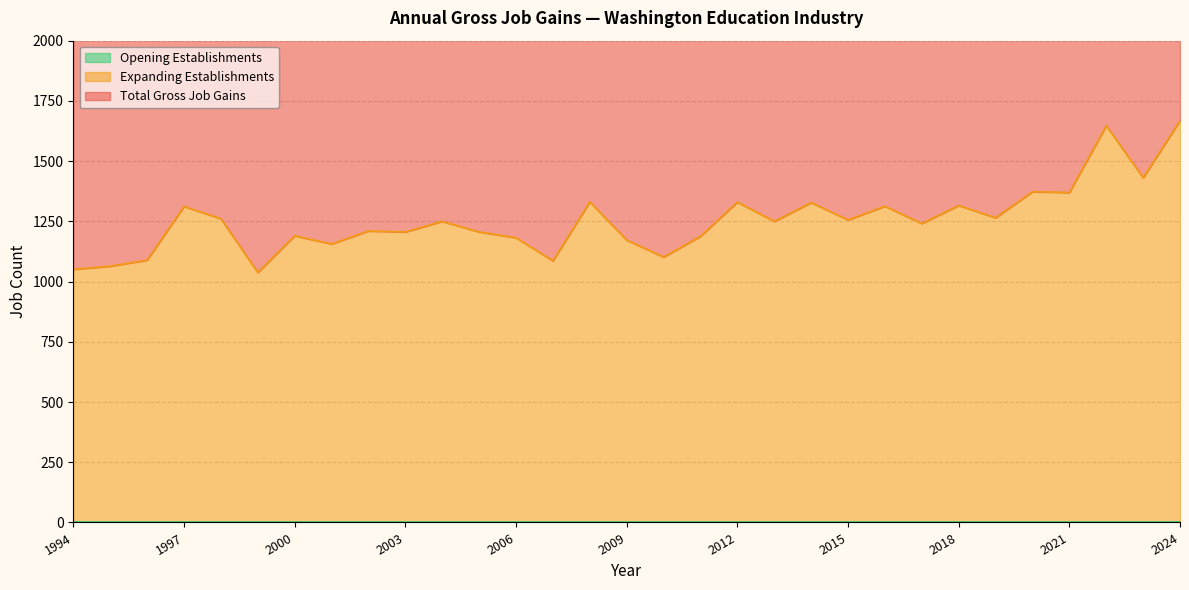

True or false: Total Gross Job Gains and Expanding Establishments cross at least once.

False